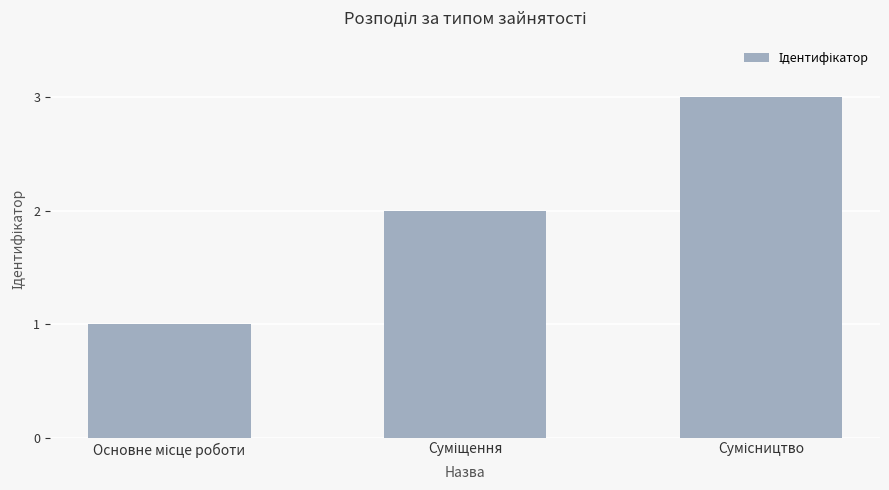

What is the maximum value shown in the chart?

3